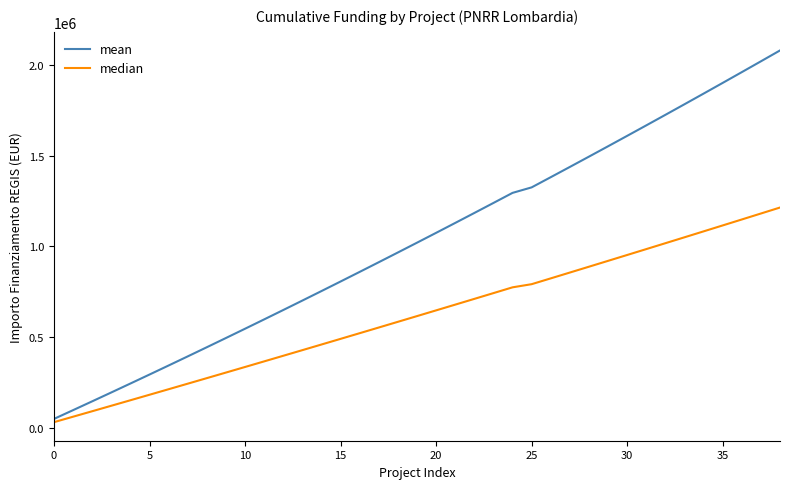

List the series in order of their peak value, lowest first.

median, mean